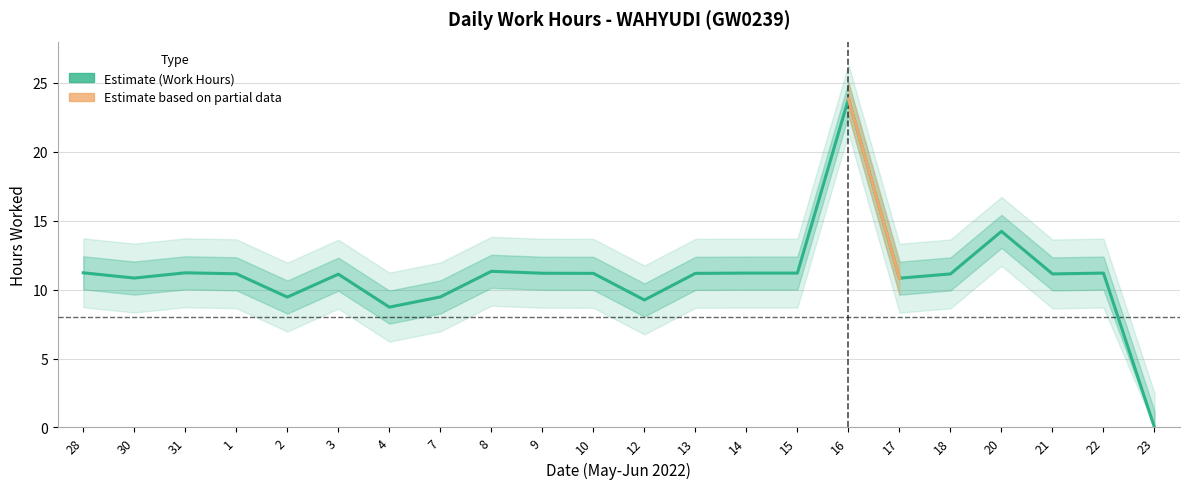

Rank the categories by value from lowest to highest.

23, 4, 12, 2, 7, 17, 30, 3, 18, 21, 1, 10, 13, 9, 14, 15, 22, 28, 31, 8, 20, 16